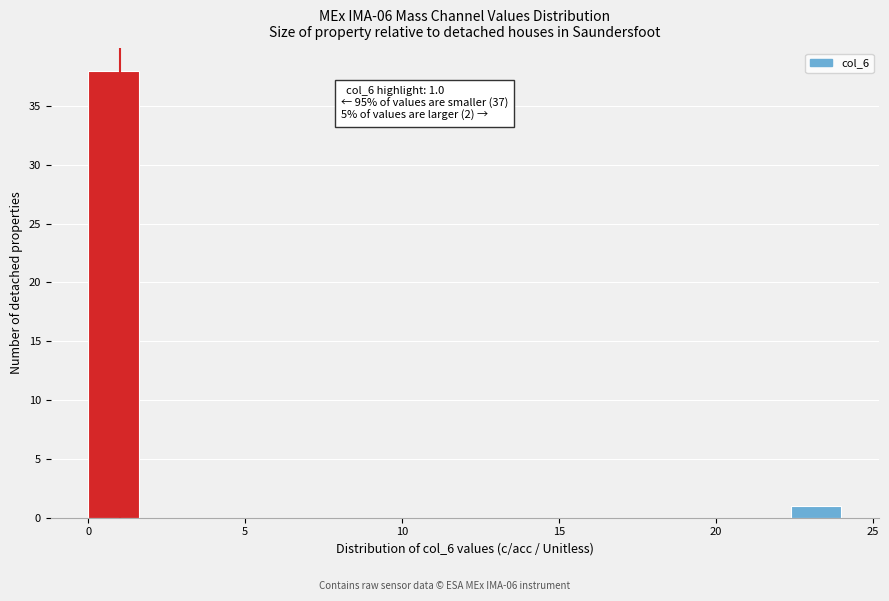

Read against the x-axis, roughly where is the centre of the tallest bar?

1.0